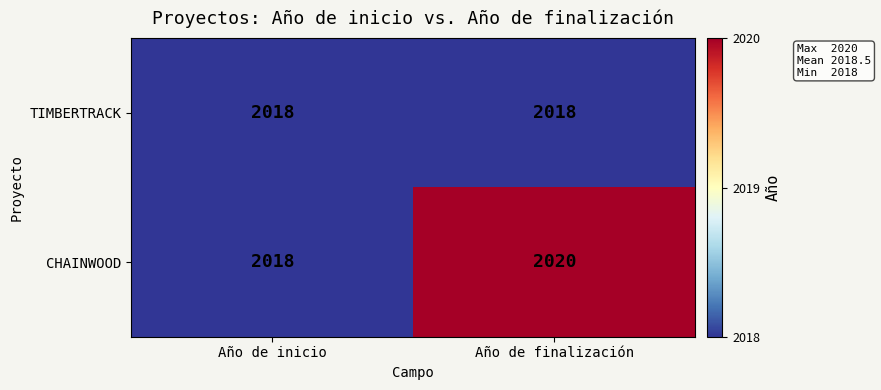

True or false: CHAINWOOD has a value of 960 at Año de inicio.

False